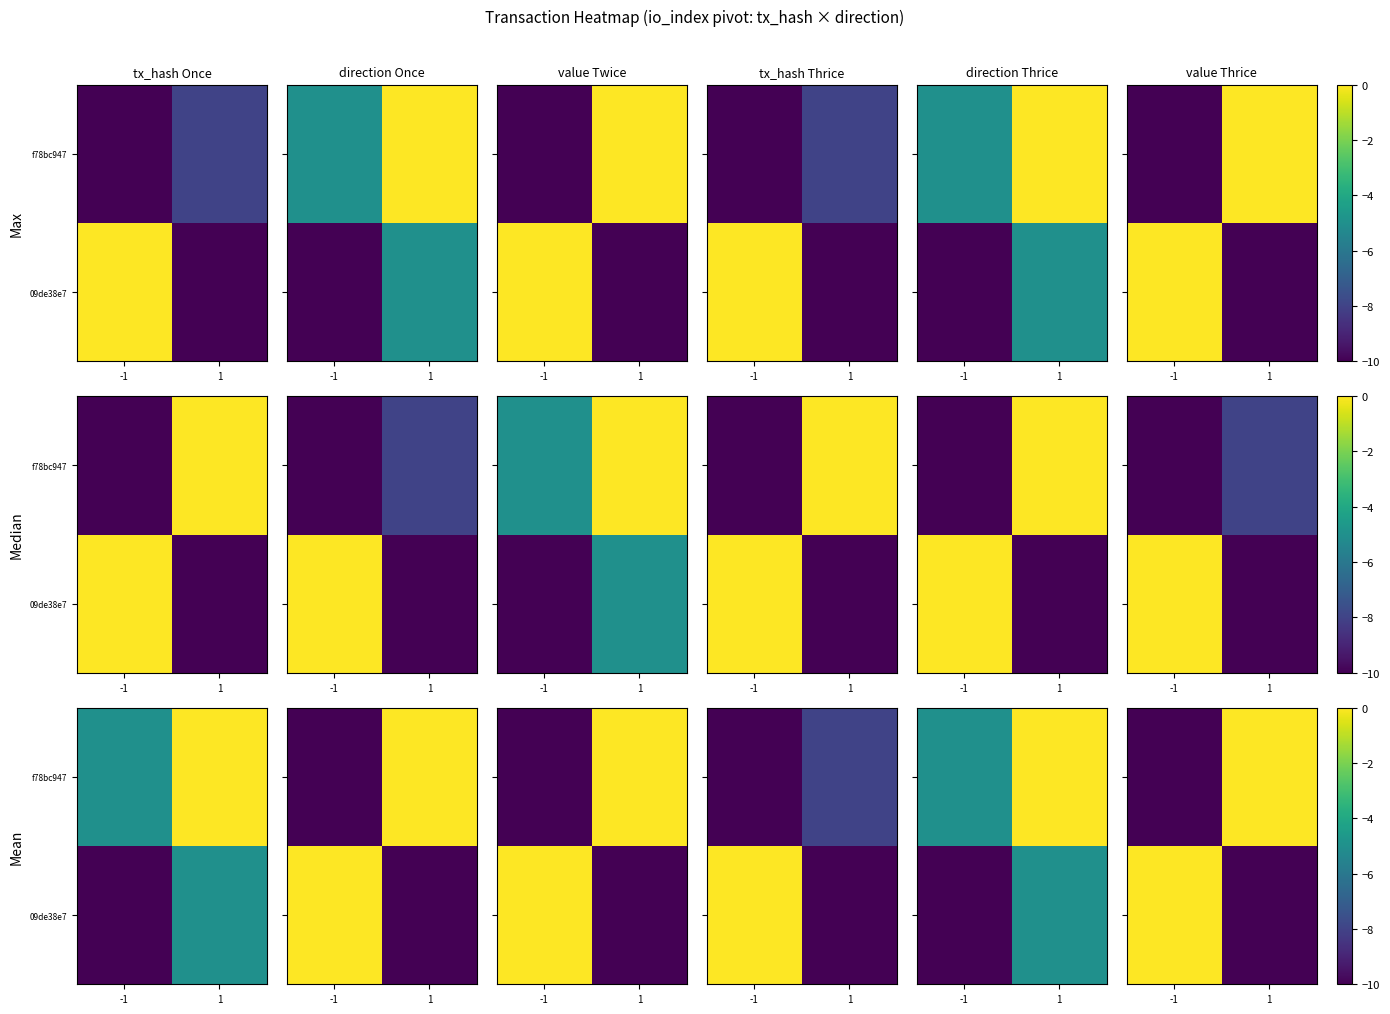

What is the spread (max minus min) of values at -1?

10